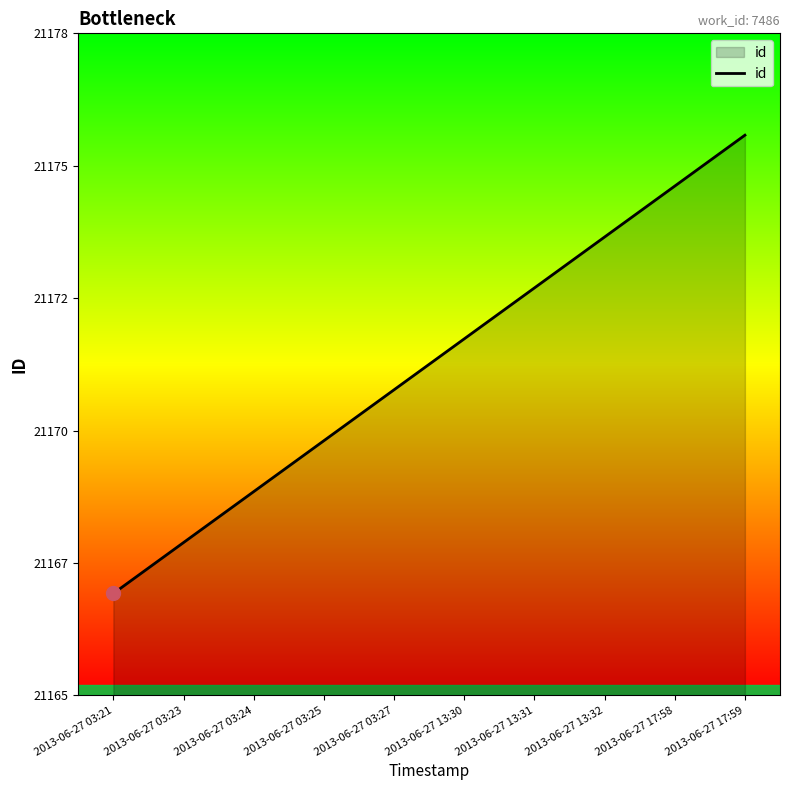

What value does the data have at 2013-06-27 13:30?

21172